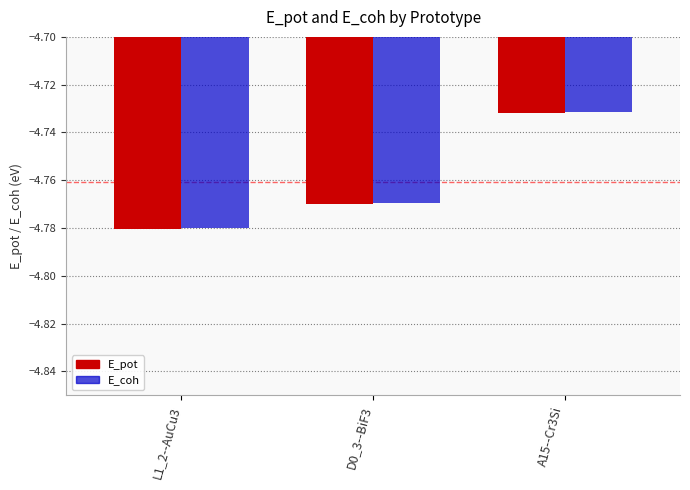

What is the label of the 2nd bar from the left?

D0_3--BiF3